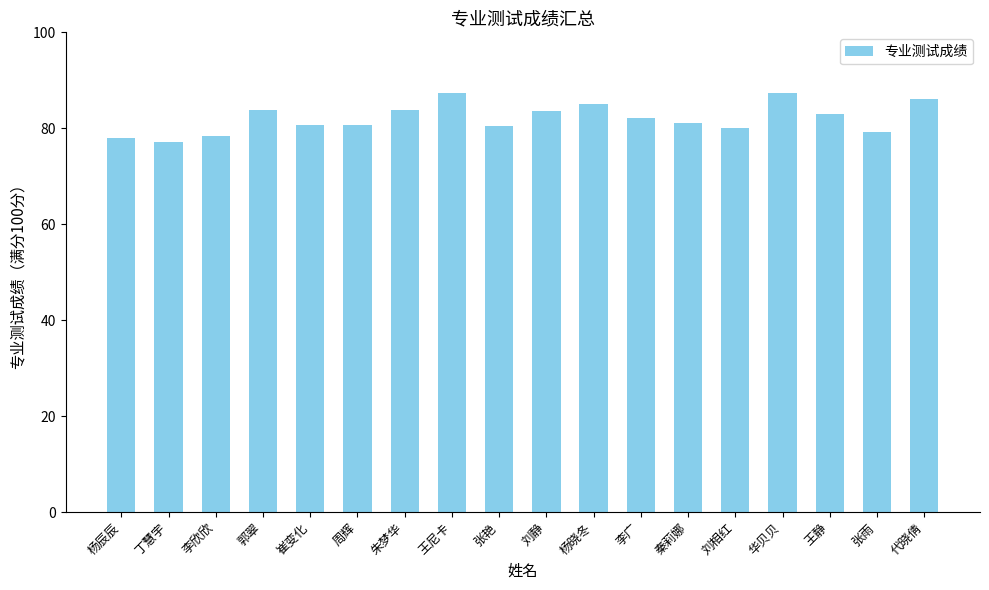

What is the change in value from 张艳 to 华贝贝?

+7.0